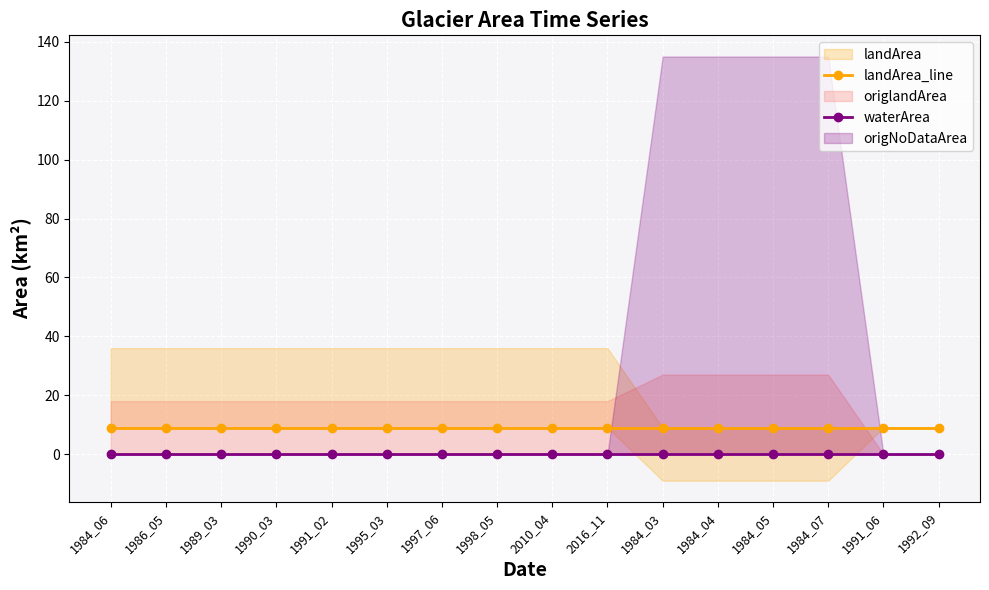

Does the chart display data point markers on the line(s)?

Yes